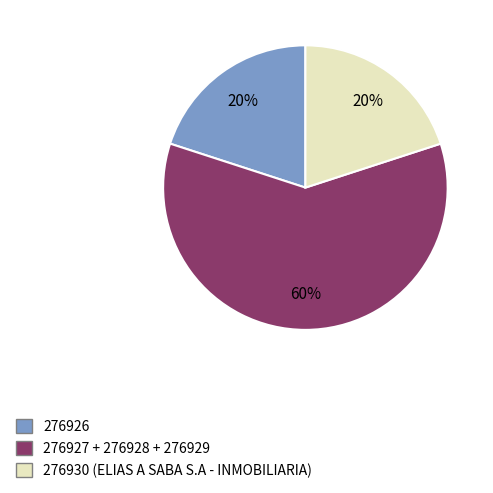

Is there a majority slice in this chart?

Yes